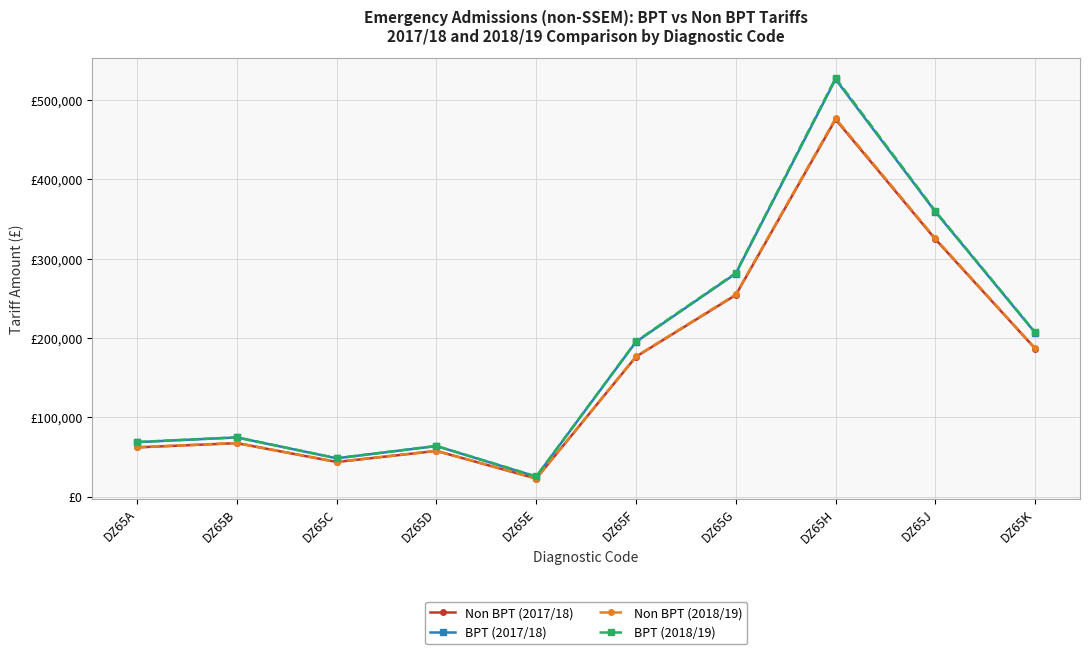

Does the chart have visible grid lines?

Yes